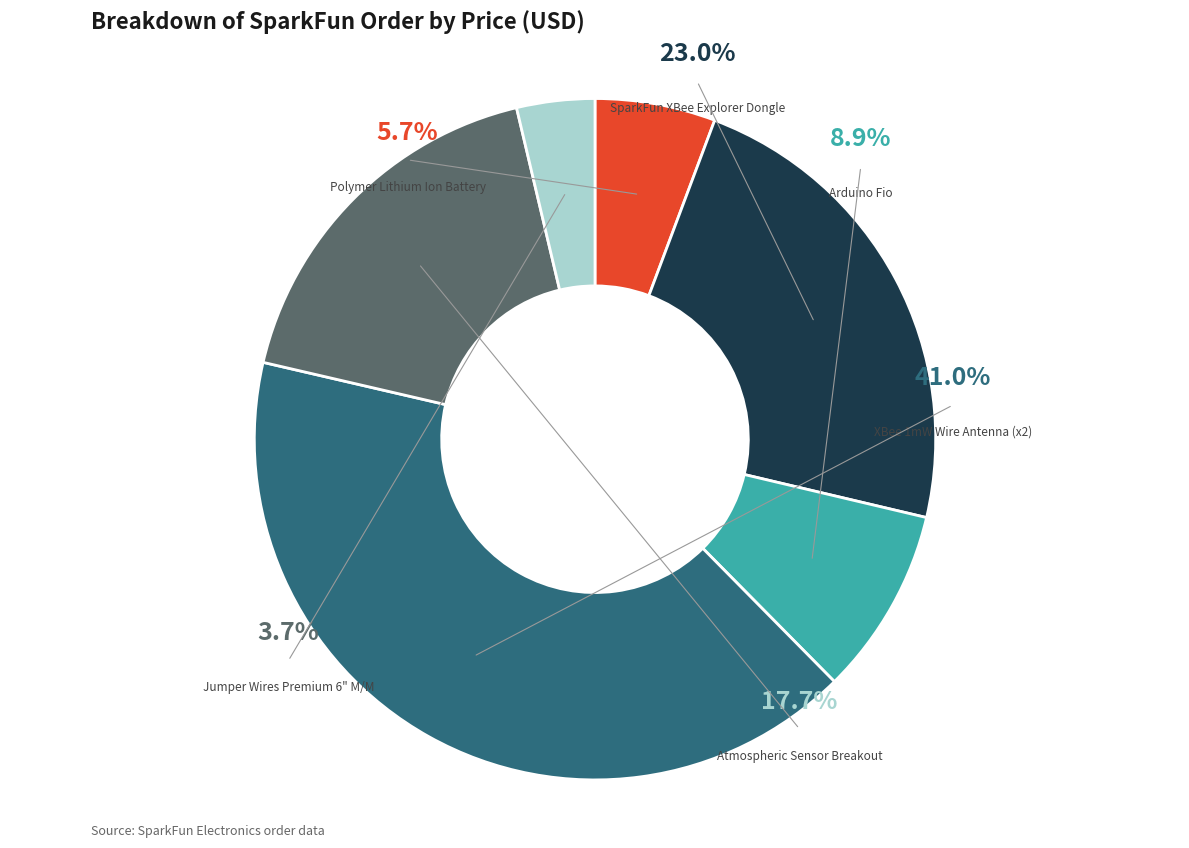

How many segments does this pie chart have?

6